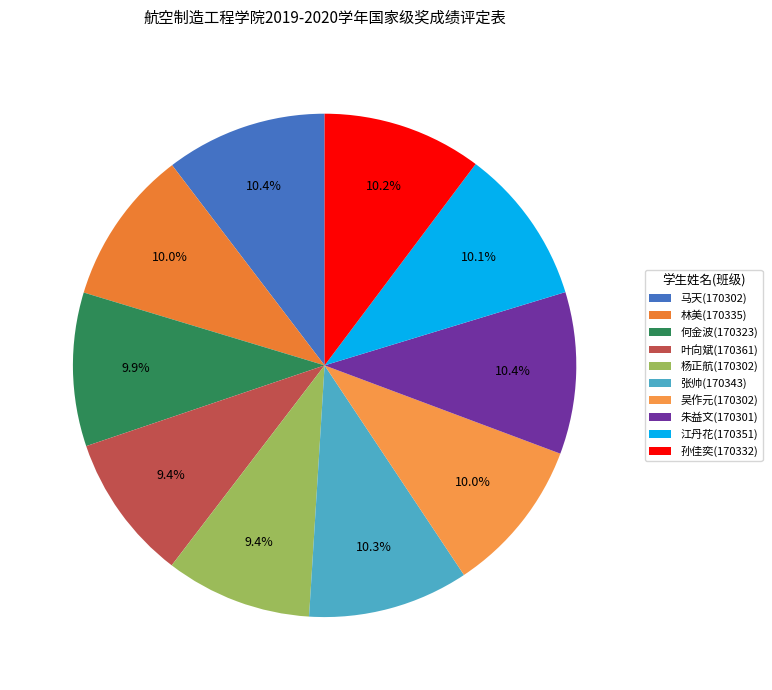

Which category has the smallest portion of the pie?

杨正航(170302)